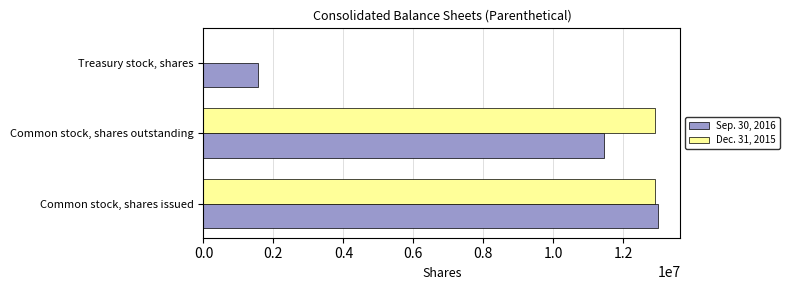

Is it true that Sep. 30, 2016 equals 19328700 at Common stock, shares issued?

False